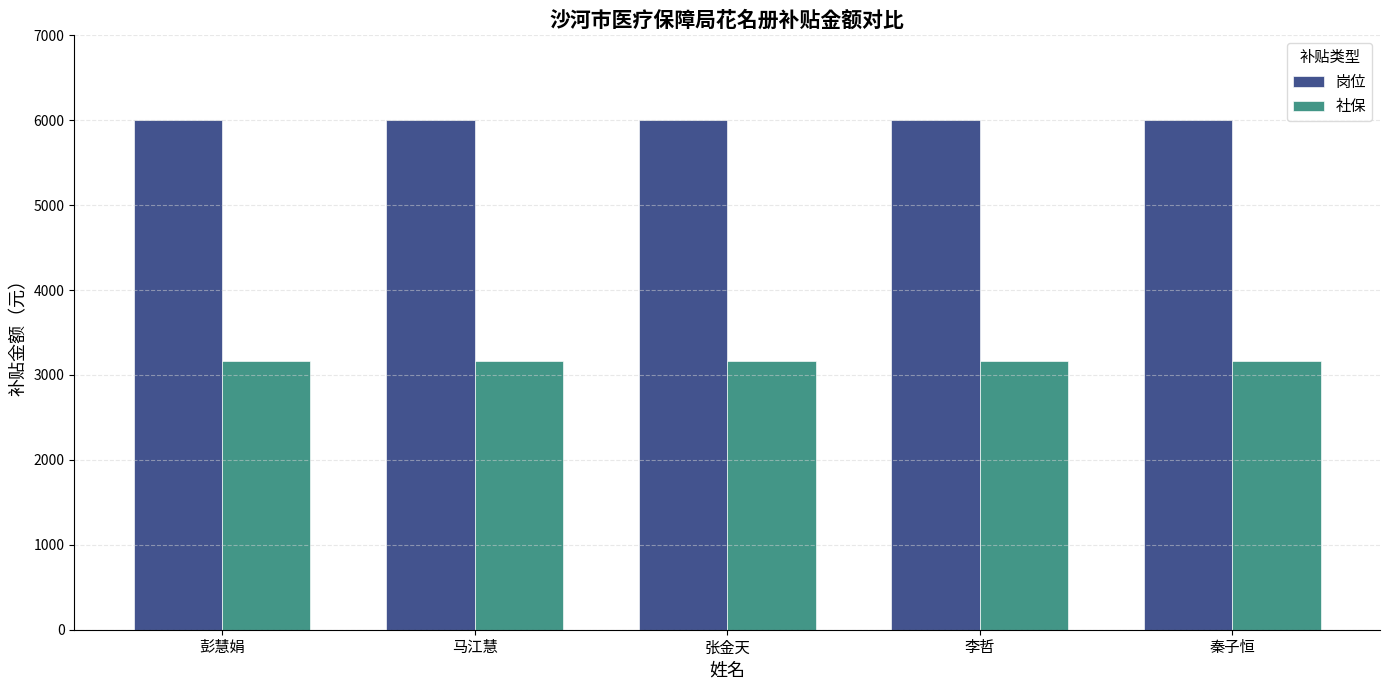

How many groups of bars are there?

5